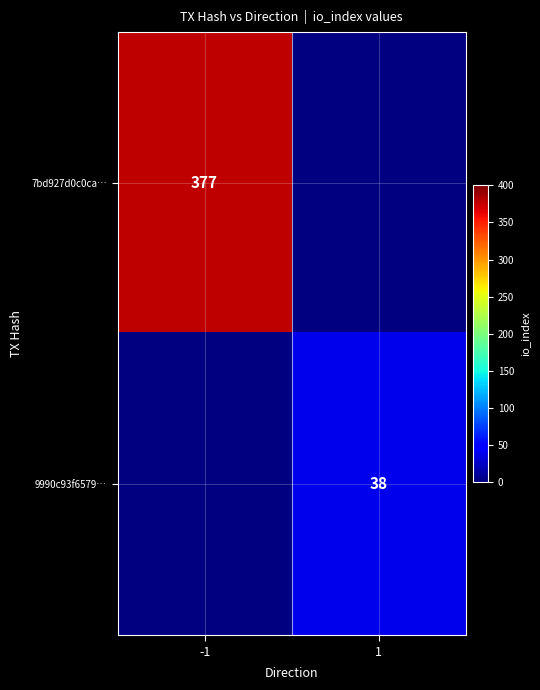

True or false: 9990c93f6579… has a value of 38 at 1.

True